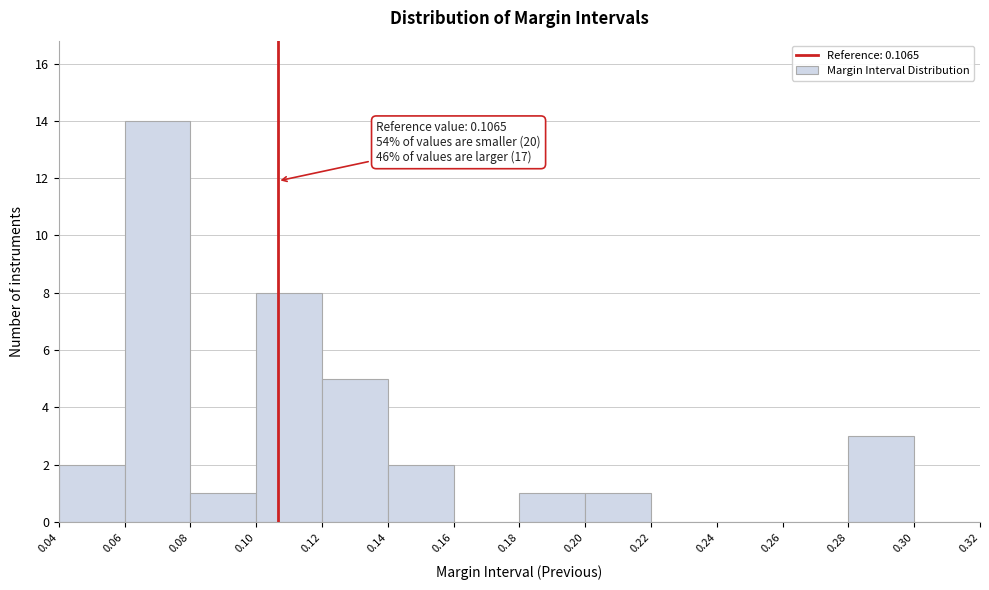

Which range on the x-axis has the tallest bar?

0.06 to 0.08